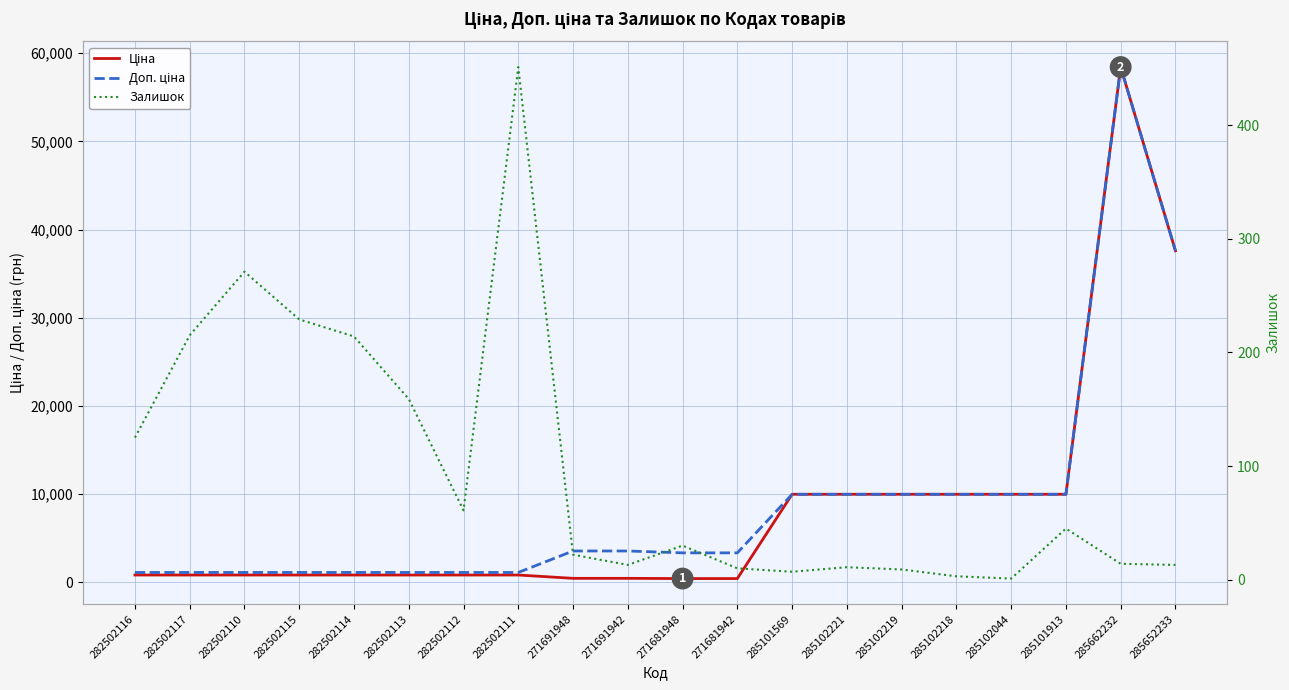

How many values in the Доп. ціна series exceed 3544?

10